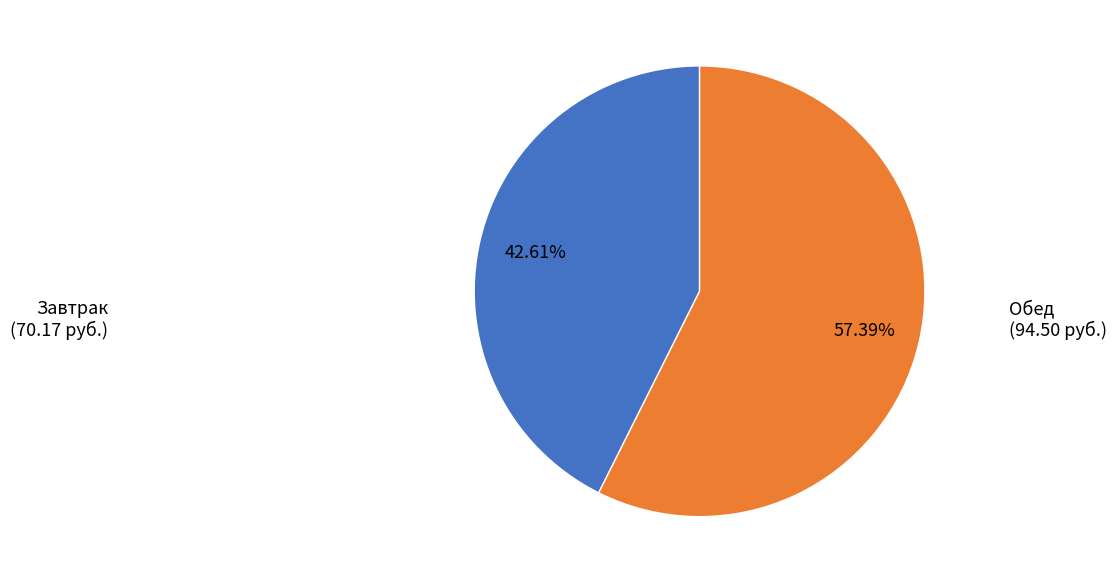

How many segments does this pie chart have?

2